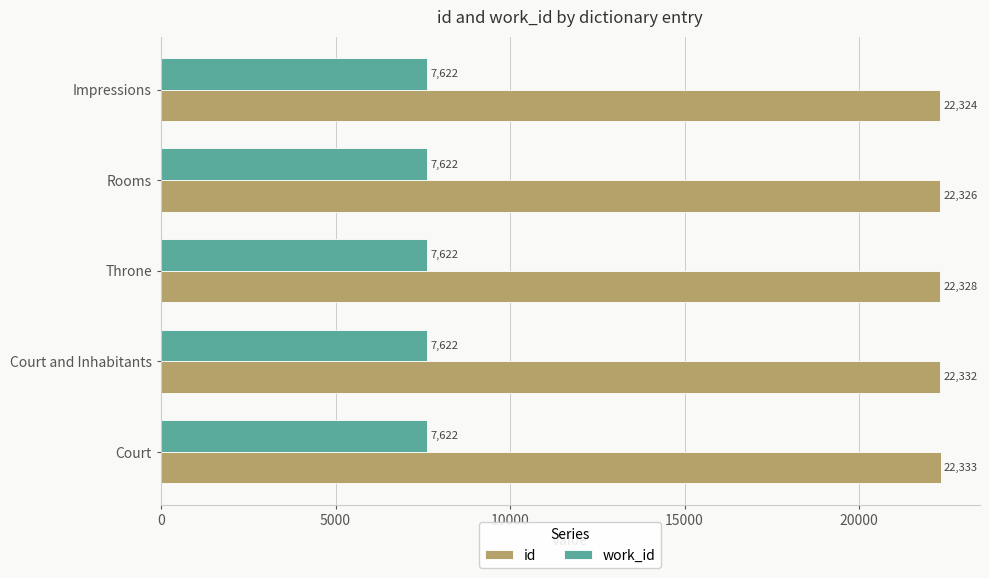

What is the spread (max minus min) of values at Impressions?

14702